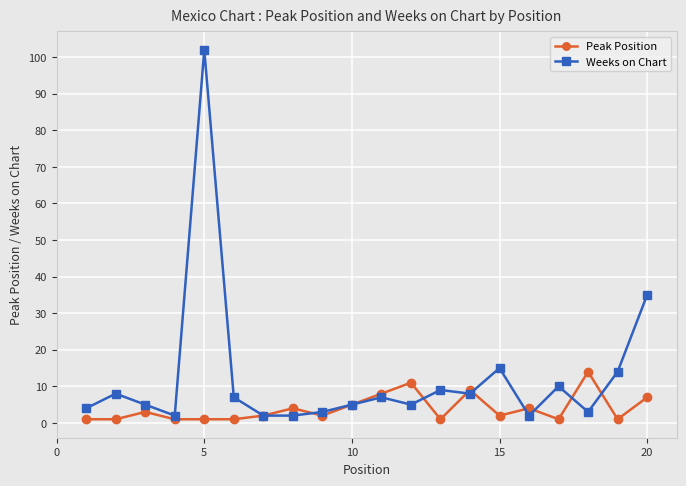

Which series has the widest spread of values?

Weeks on Chart